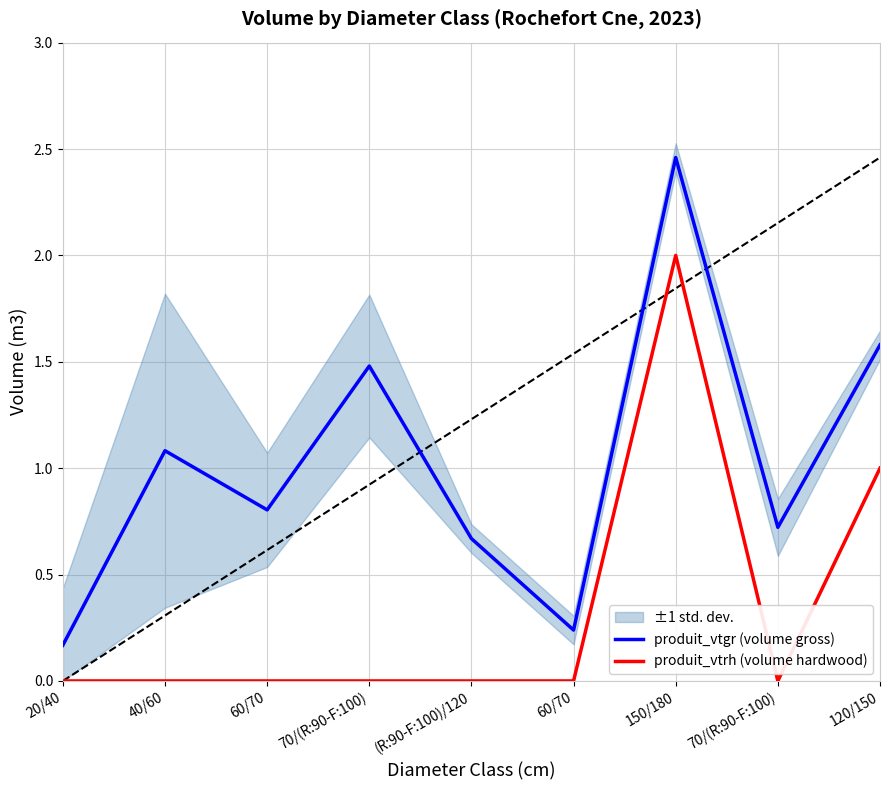

How many interior local valleys does the produit_vtgr (volume gross) series have?

3